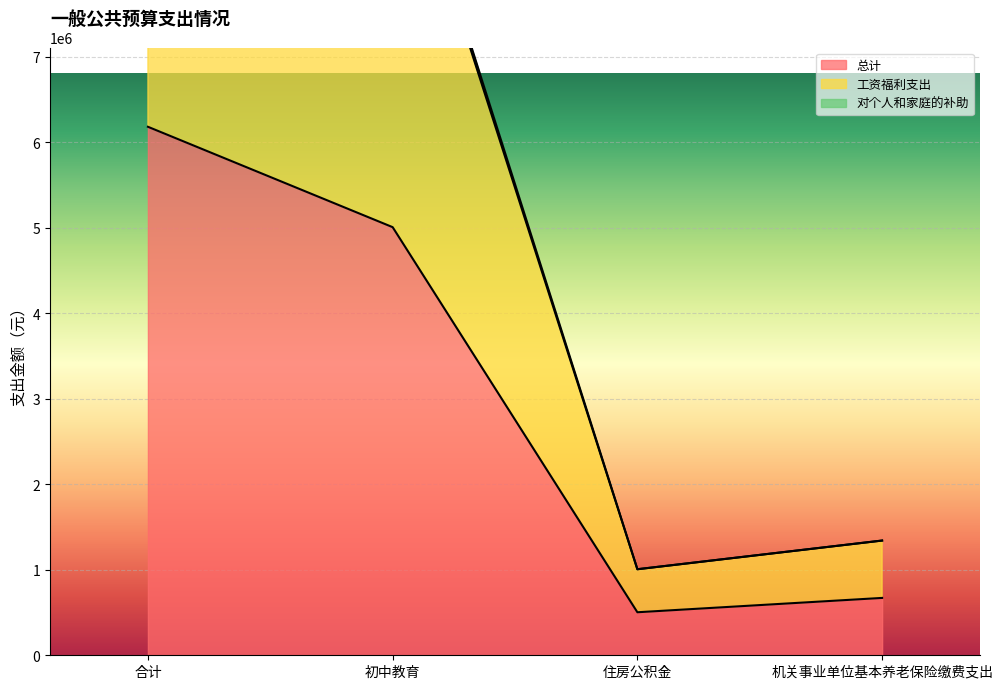

The value of 对个人和家庭的补助 at 初中教育 is 6803815.0. True or false?

False